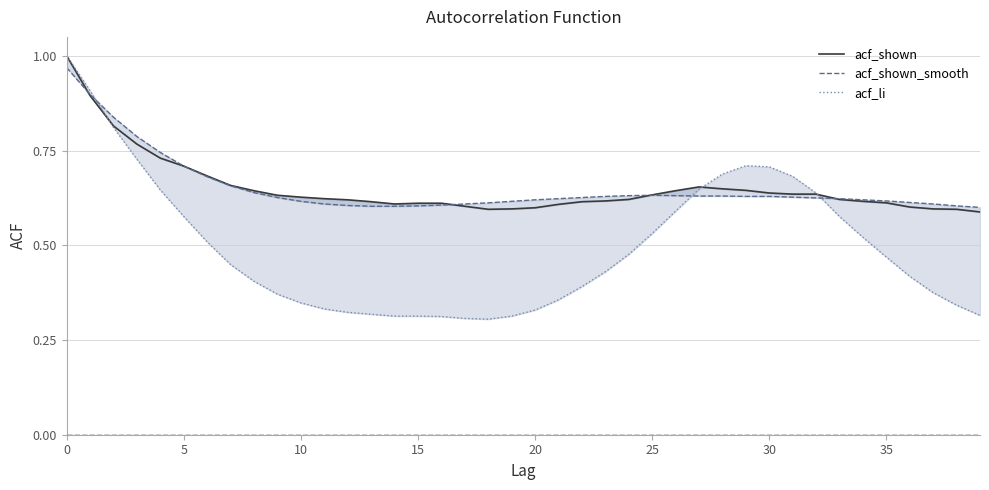

At which category does acf_li reach its first local valley?

18